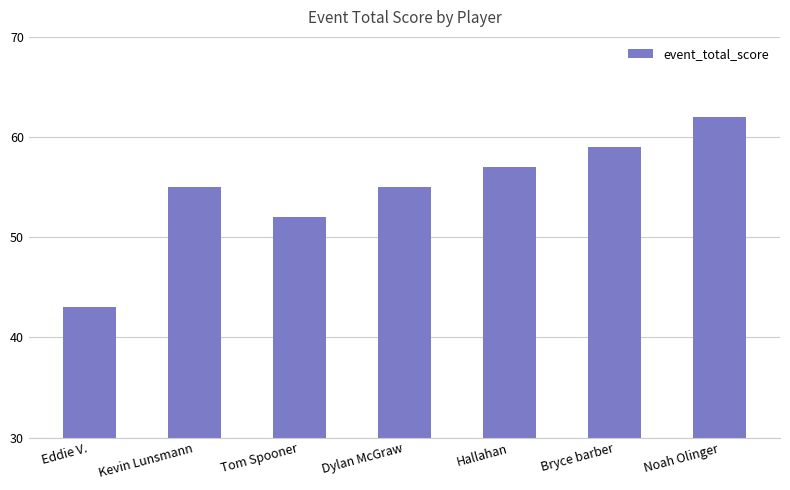

What is the change in value from Hallahan to Noah Olinger?

+5